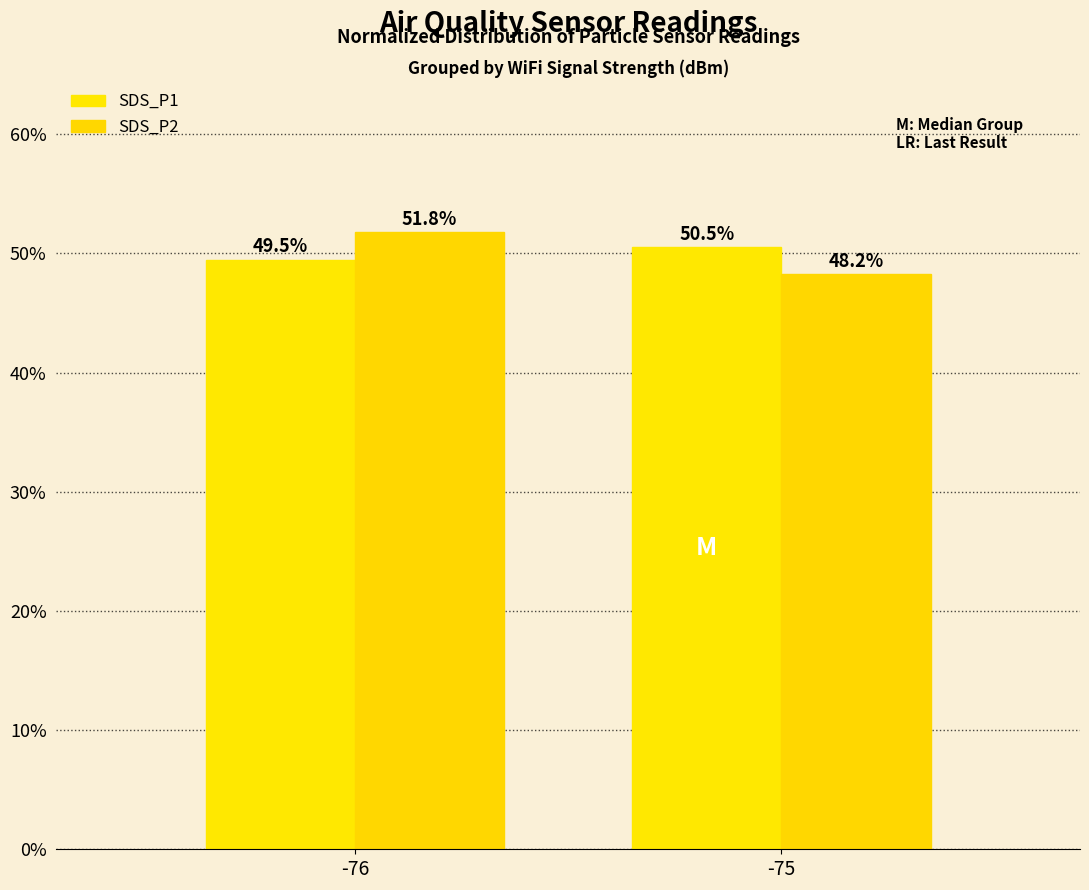

How many bars are there in total?

4